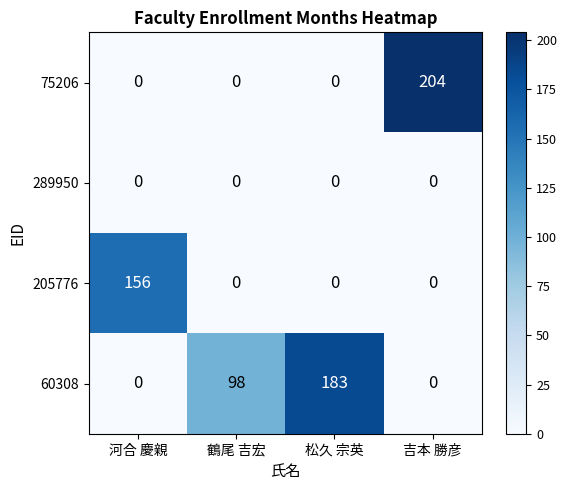

List the series in order of their overall mean, highest first.

60308, 75206, 205776, 289950